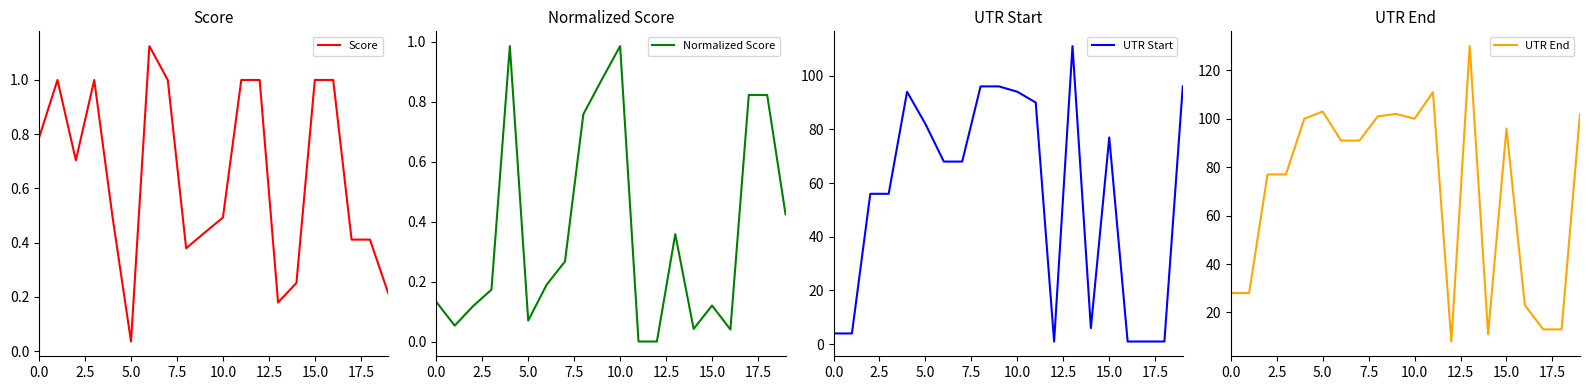

What is the lowest value of the UTR End series?

8